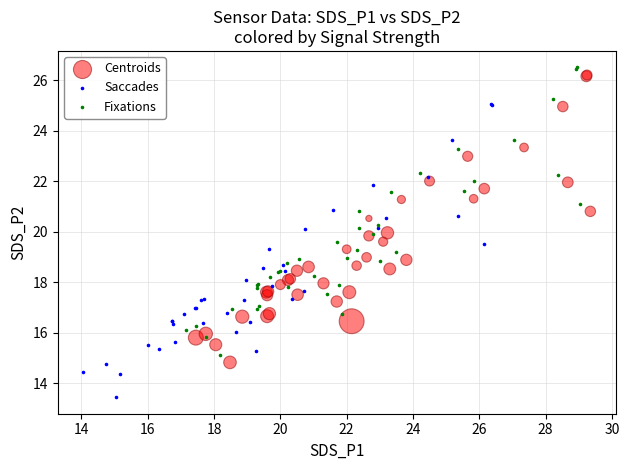

Which series has the widest spread of Y values?

Saccades